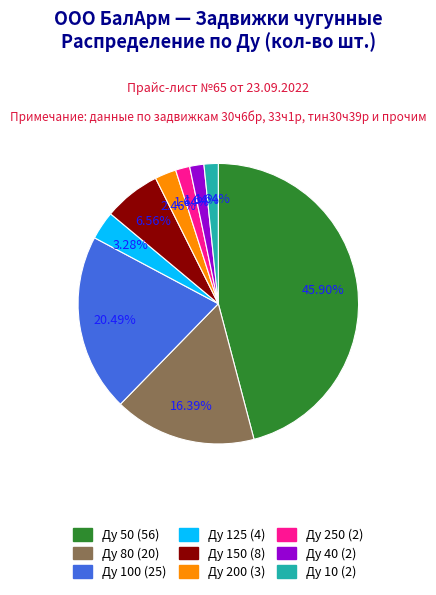

Is there any slice that represents more than half of the pie?

No